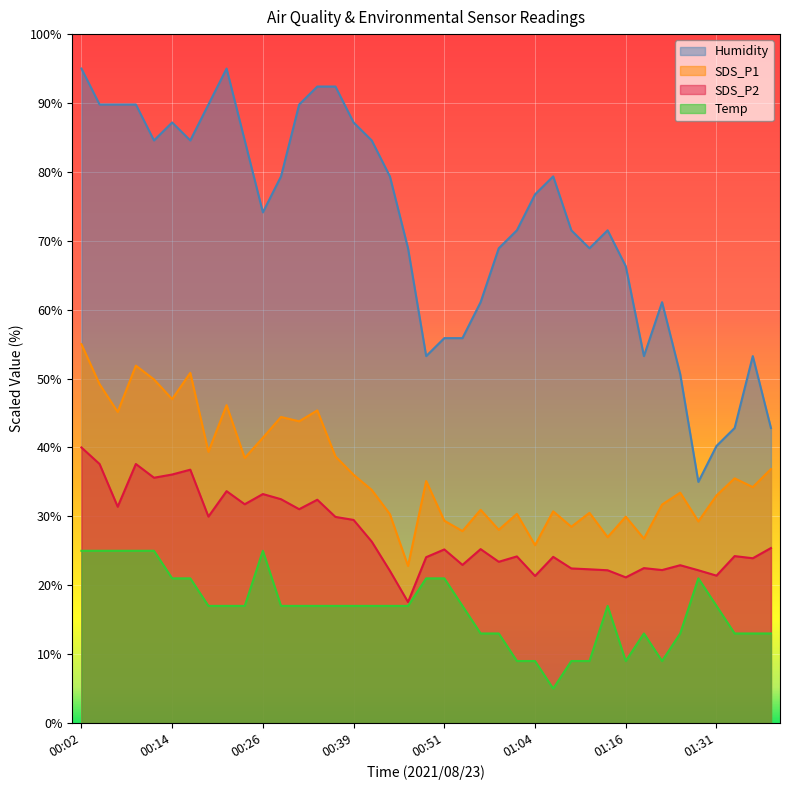

In Temp, how many points are higher than both neighbors (excluding endpoints)?

4